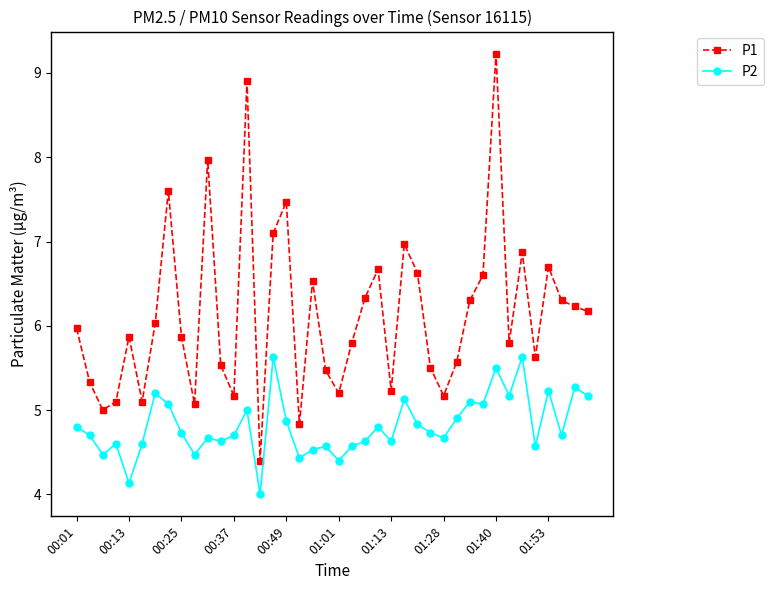

What is the value of the P1 point at the 21st from the left?

5.2